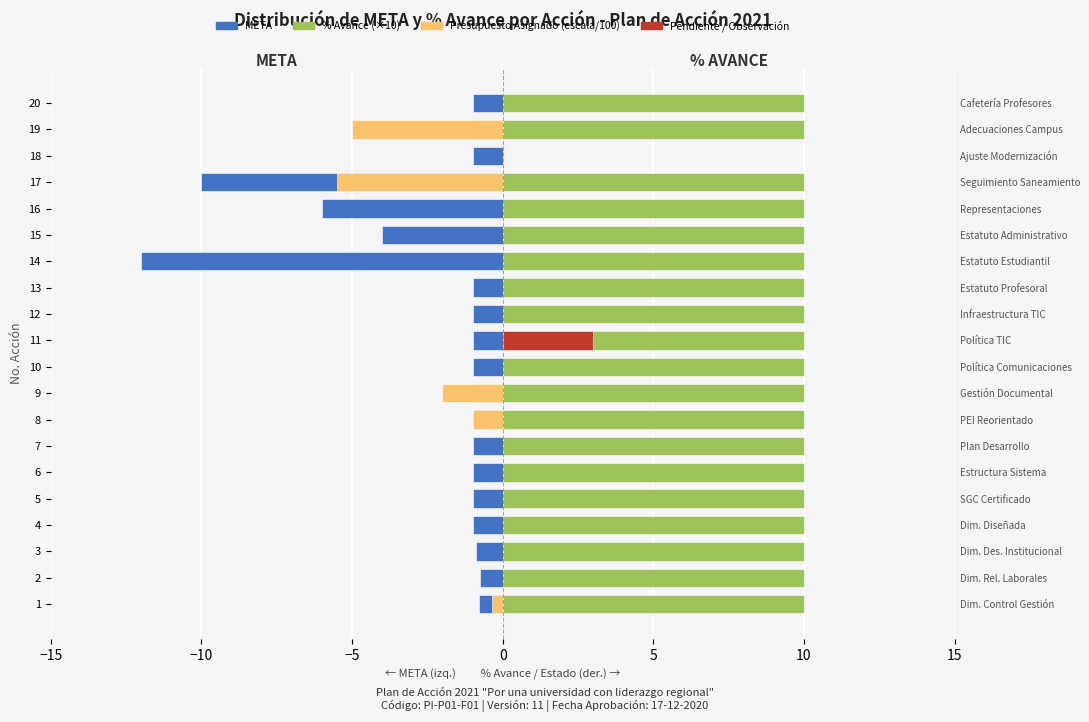

List the series in order of their peak value, lowest first.

META, PRESUPUESTO ASIGNADO (escala), PENDIENTE, % AVANCE (×10)